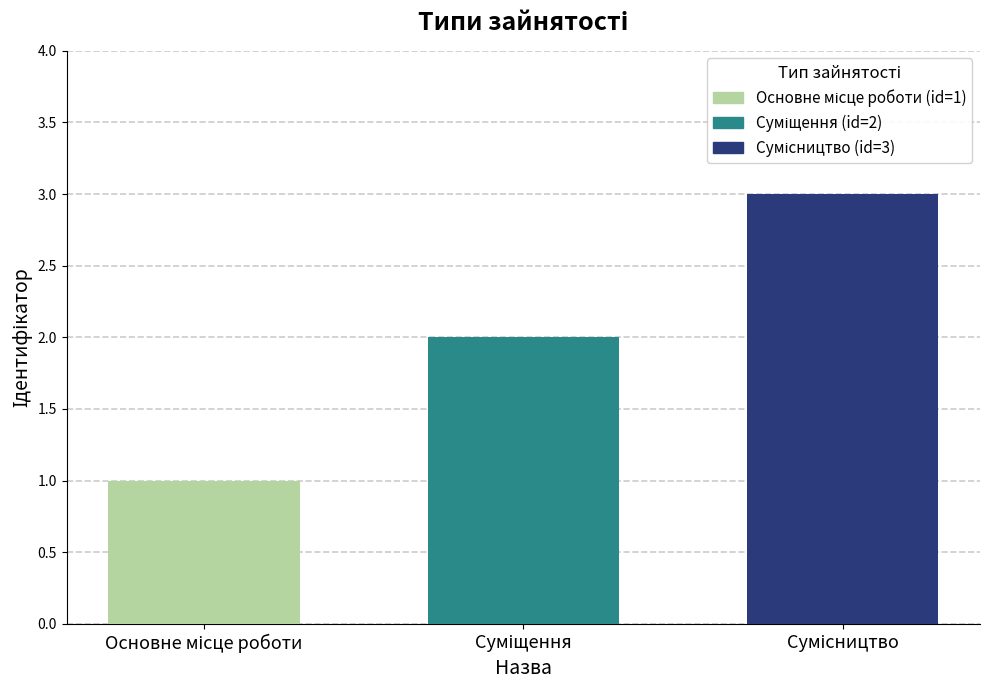

Are the bars horizontal?

No